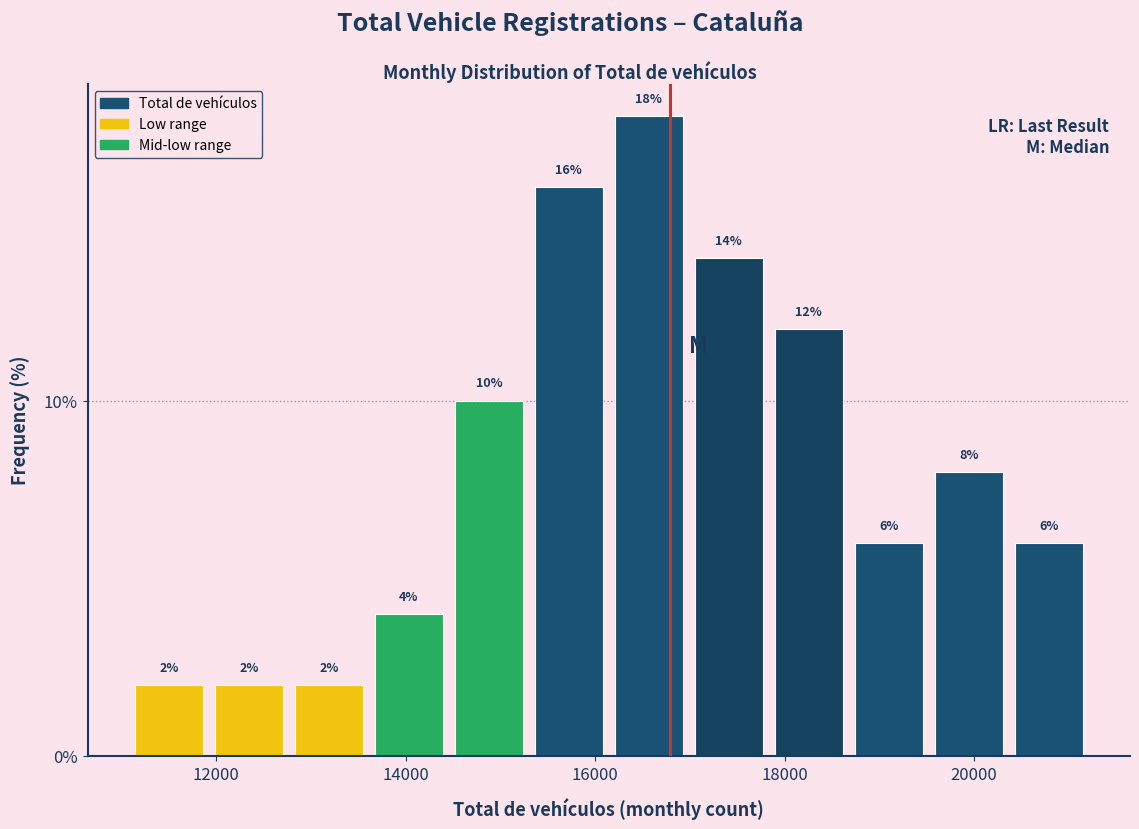

What is the height of the bar covering 15400 to 16200 on the x-axis? The bar edges are not printed on the chart, so give them approximately, as read against the axis.

16